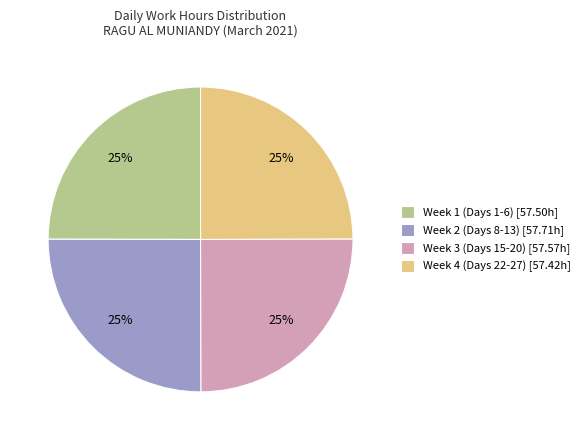

The Week 3 (Days 15-20) [57.57h] slice represents 30% of the pie. True or false?

False